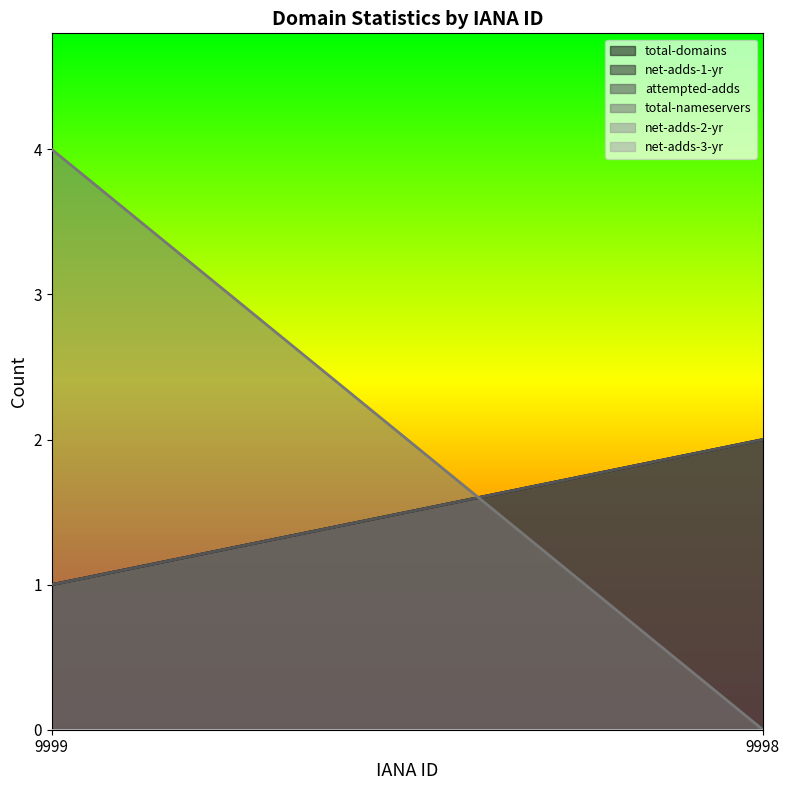

Reading right to left, what are all the values shown in this chart?

total-domains: 9998=2	9999=1
net-adds-1-yr: 9998=2	9999=1
attempted-adds: 9998=2	9999=1
total-nameservers: 9998=0	9999=4
net-adds-2-yr: 9998=0	9999=0
net-adds-3-yr: 9998=0	9999=0